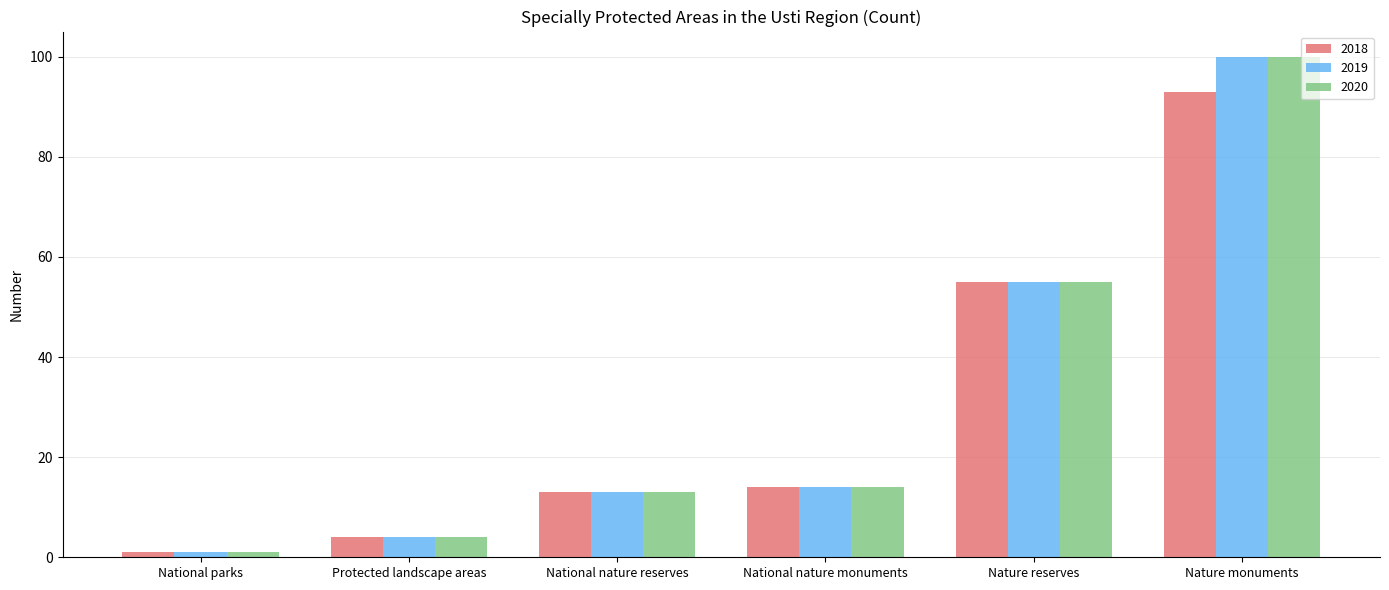

Are the bars grouped side by side (vs. stacked)?

Yes